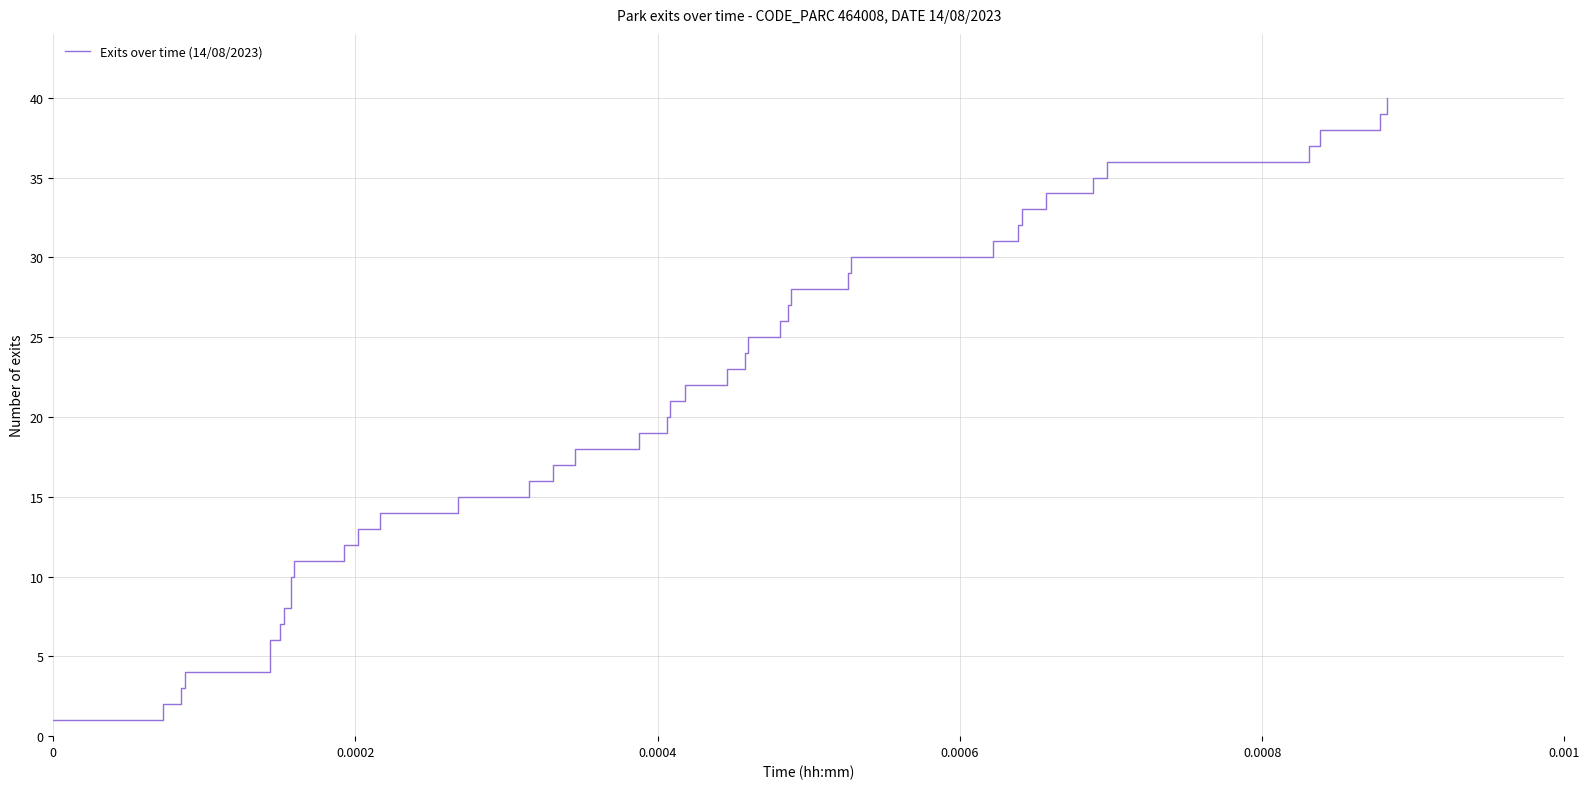

What is the difference between the maximum and minimum values?

39